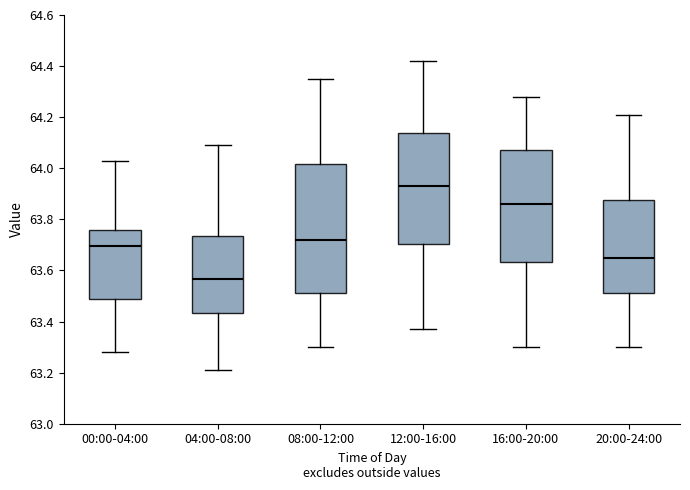

Where is the lower edge of the box for 00:00-04:00 on the y-axis? The values are not printed on the chart, so give them approximately, as read against the axis.

63.50